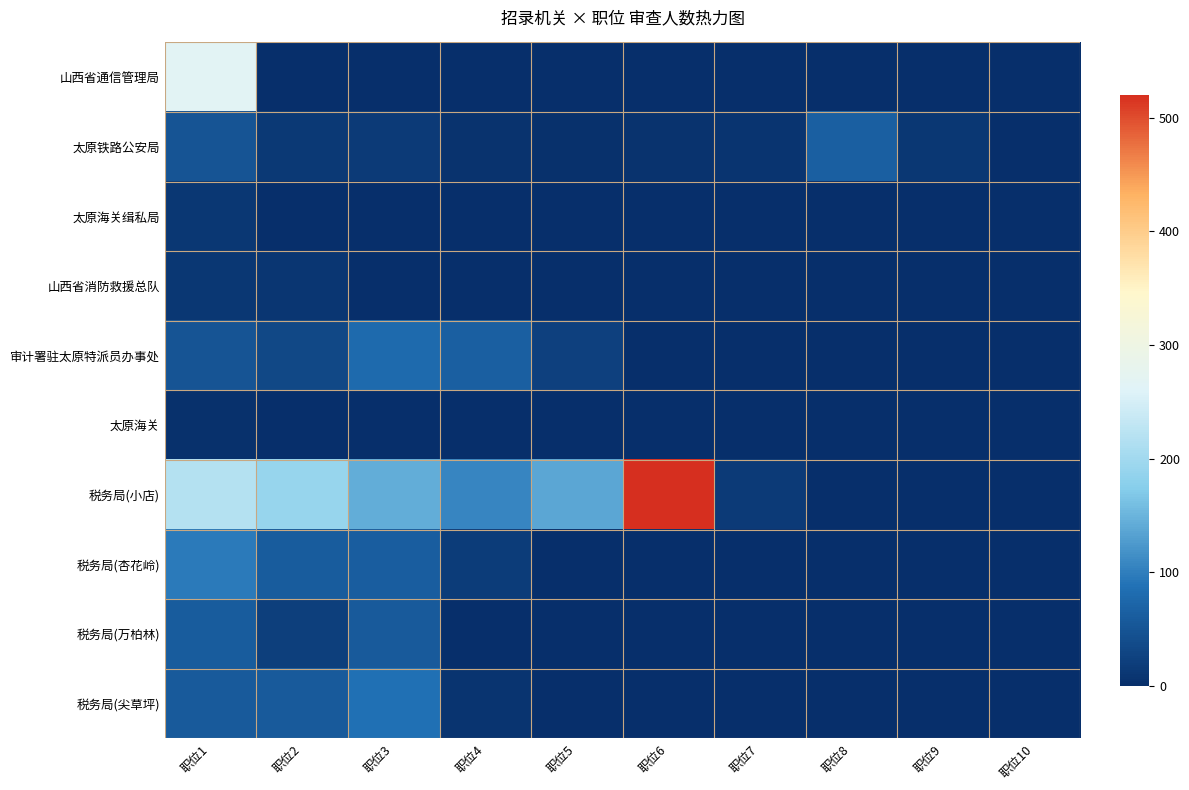

What is the spread (max minus min) of values at 职位4?

106